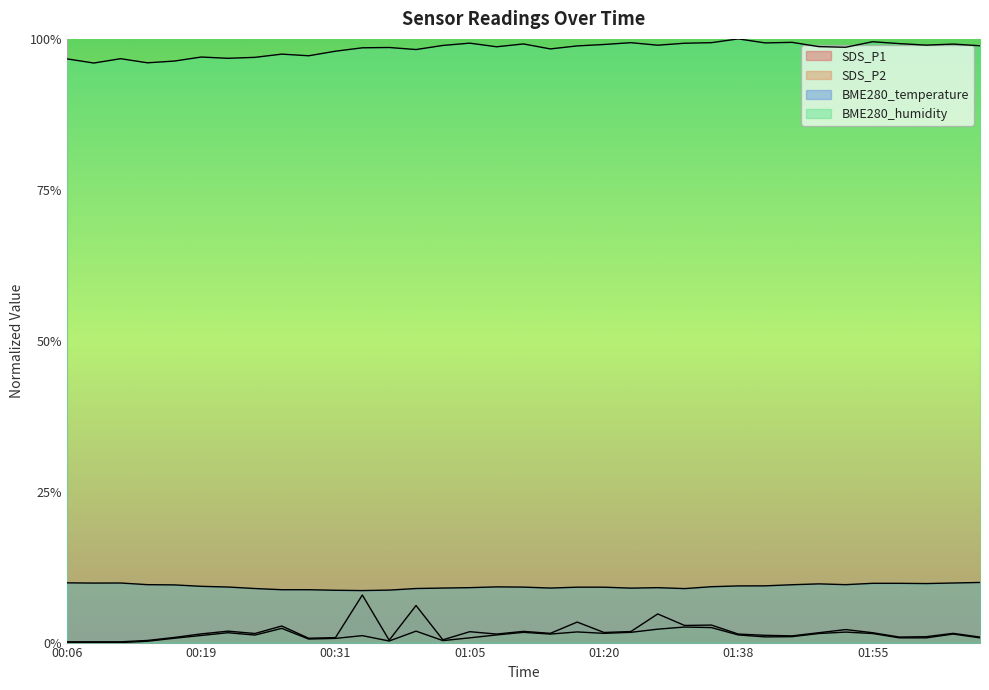

Which series has the largest range (max minus min)?

SDS_P1